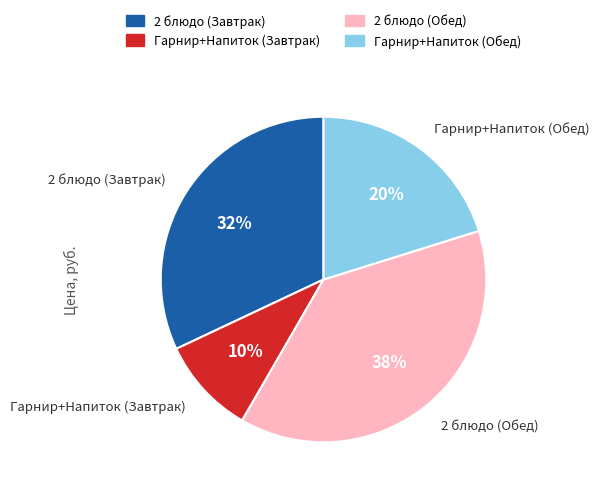

Approximately how many times larger is the value at 2 блюдо (Завтрак) compared to 2 блюдо (Обед)?

0.8